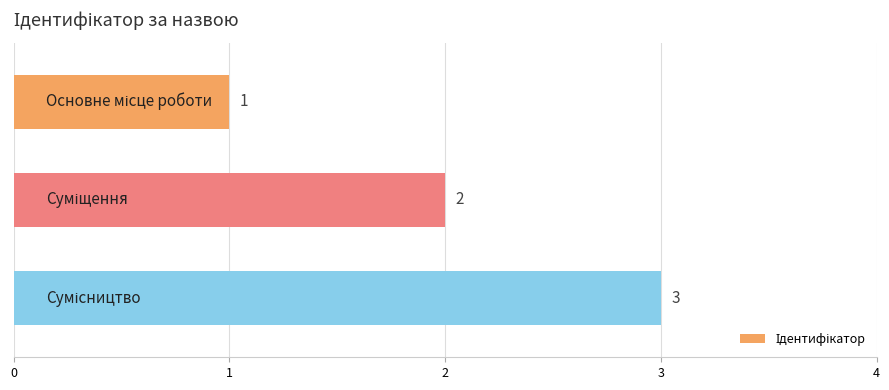

Are the bars grouped side by side (vs. stacked)?

No